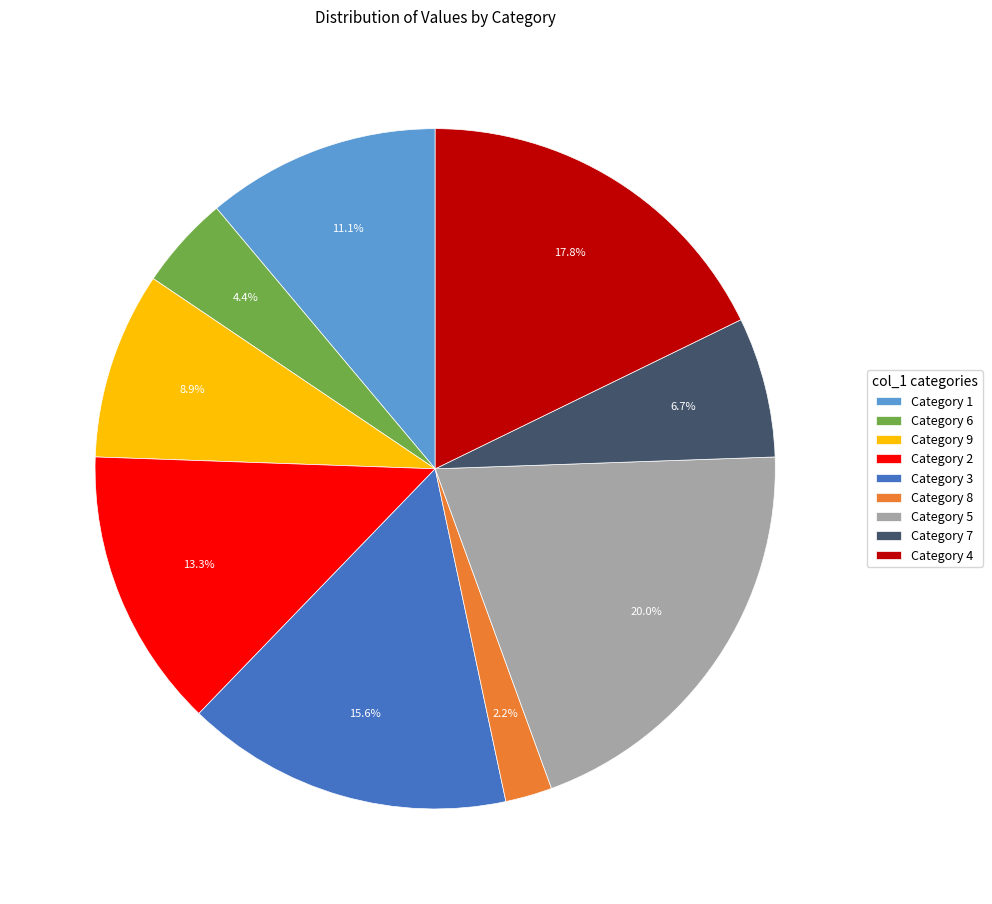

To the nearest percent, what is the difference between the largest and smallest slice percentages?

18%